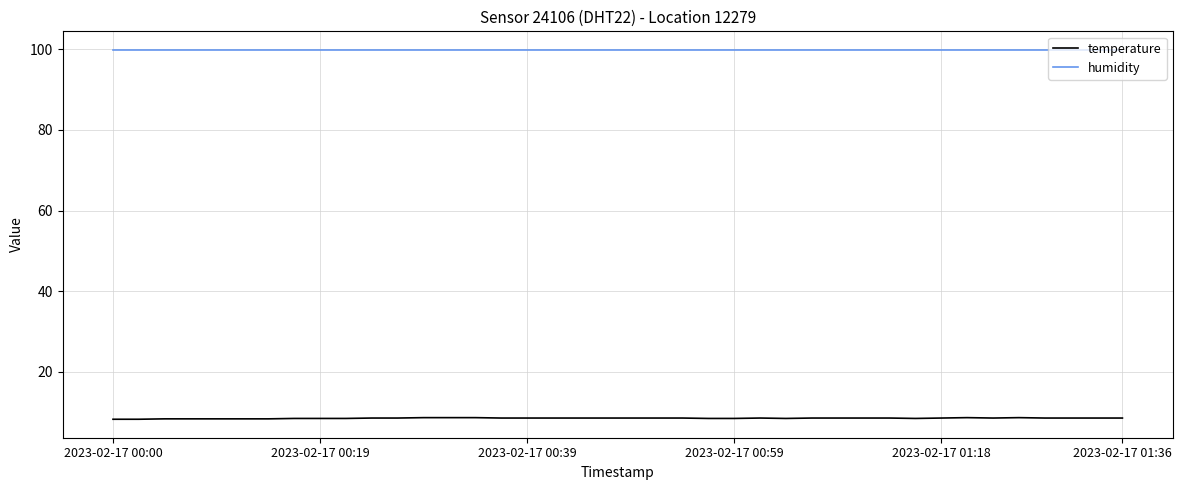

What are all the series names shown in the legend?

temperature, humidity